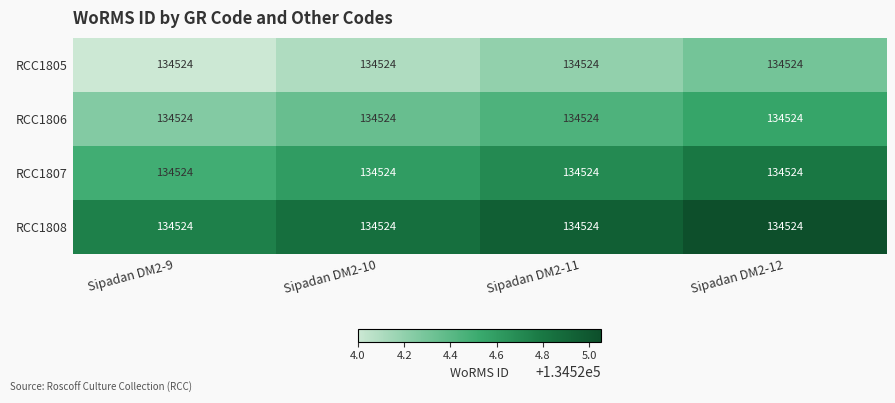

What is the maximum value for RCC1808?

134525.0